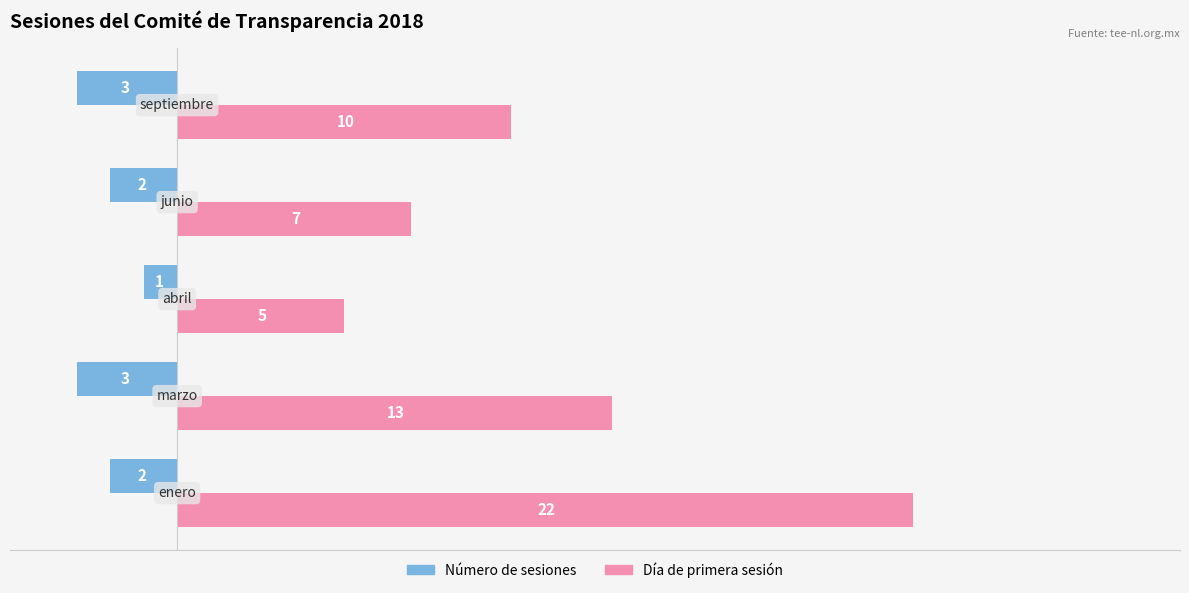

What is the difference between the second highest and second lowest values in the Día de primera sesión series?

6